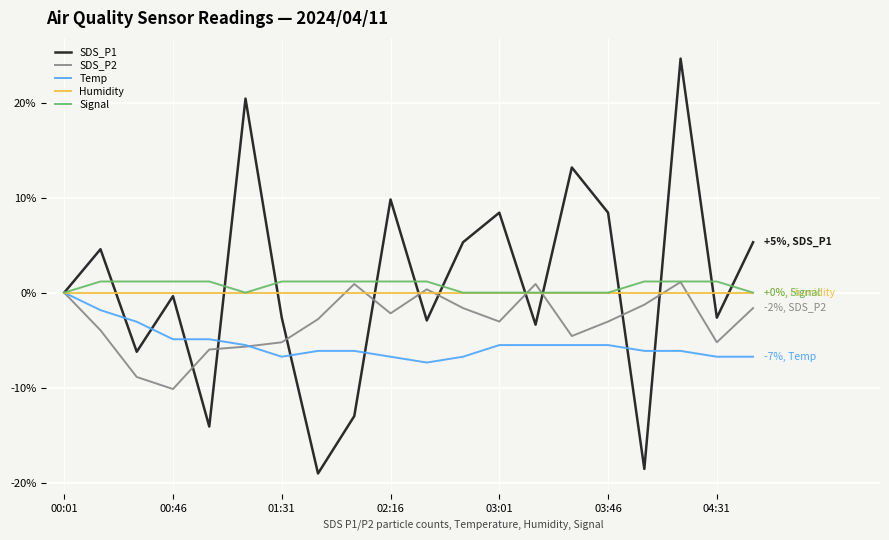

Which series has the largest range (max minus min)?

SDS_P1